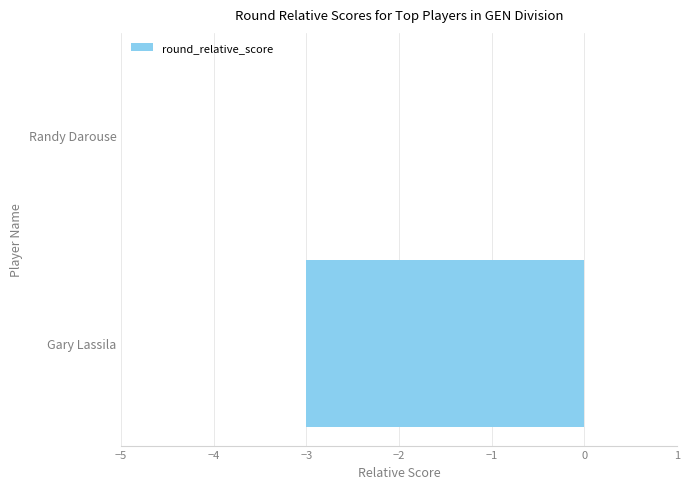

Where is the data nearest to the value -1?

Randy Darouse